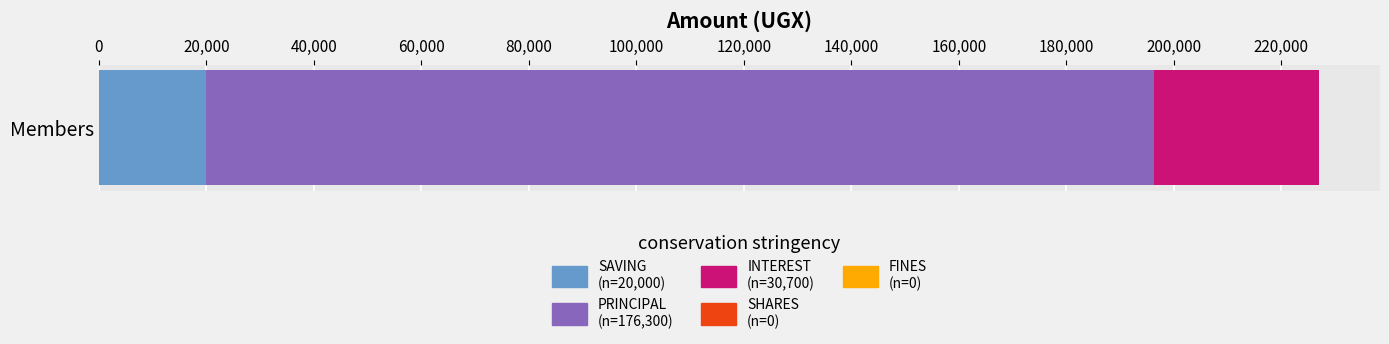

How many series are shown in this chart?

3